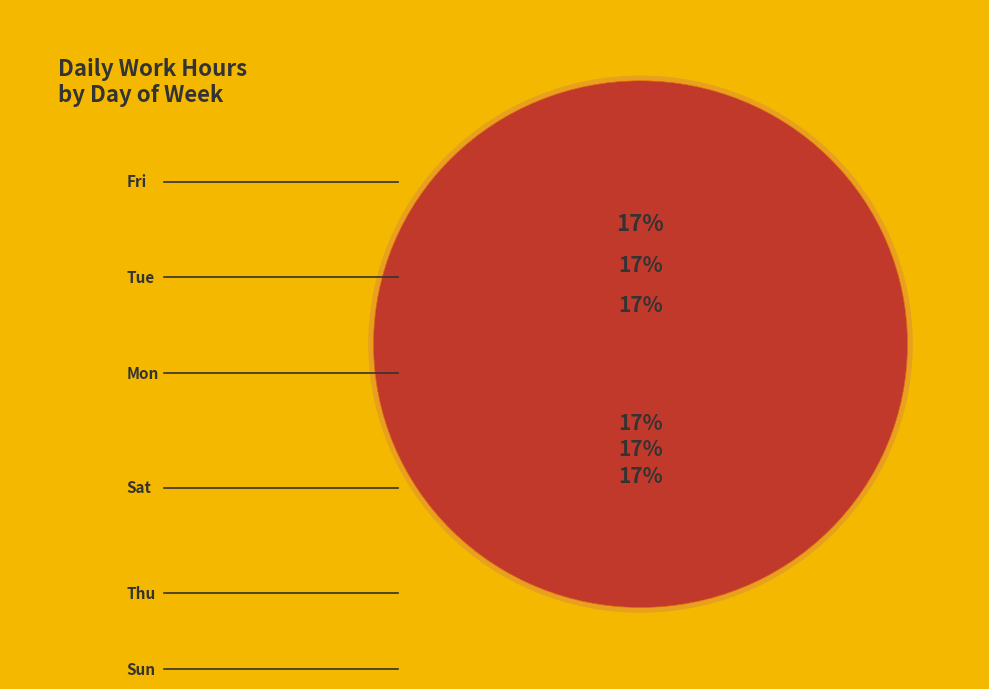

Which slice is the smallest?

Sun